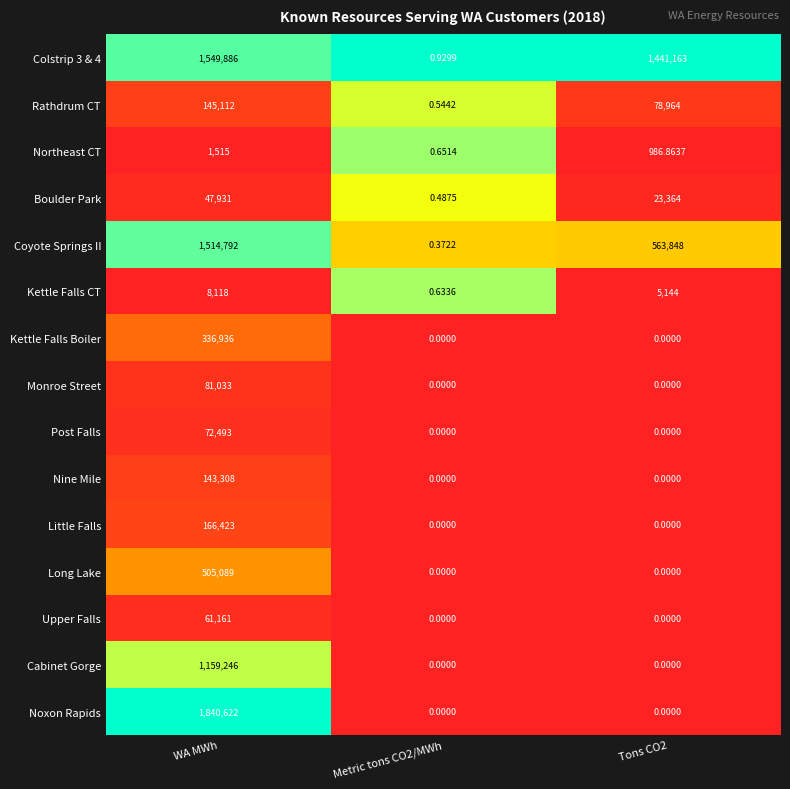

At which category is the sum across all series the highest?

WA MWh